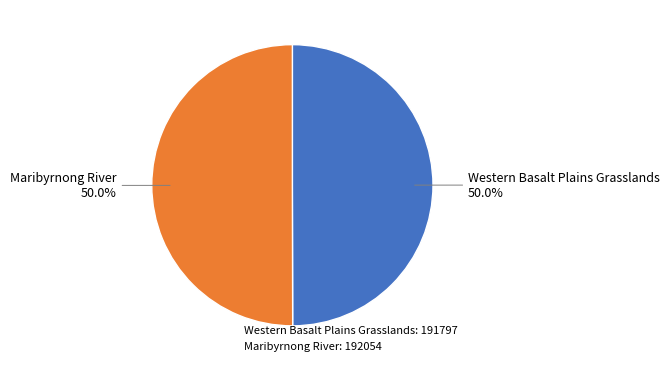

Count the number of slices in the pie.

2